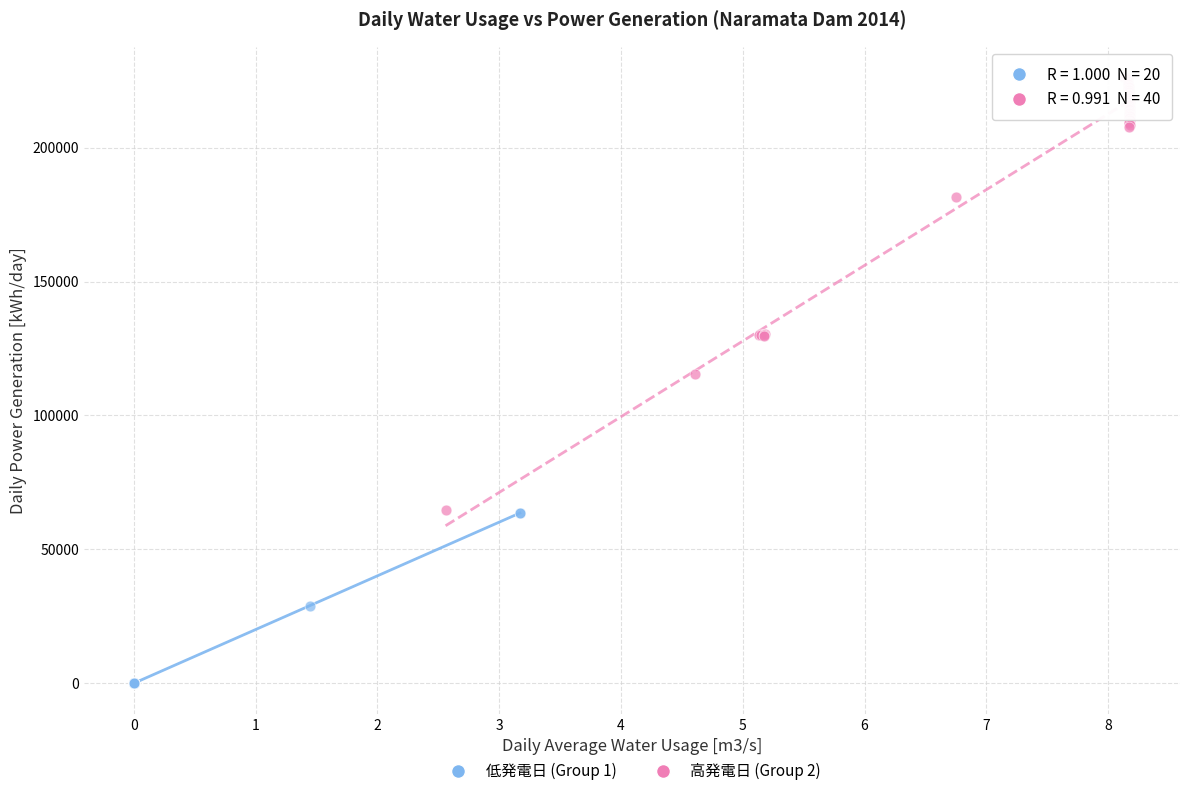

Which series contains the highest Y value?

高発電日 (Group 2)